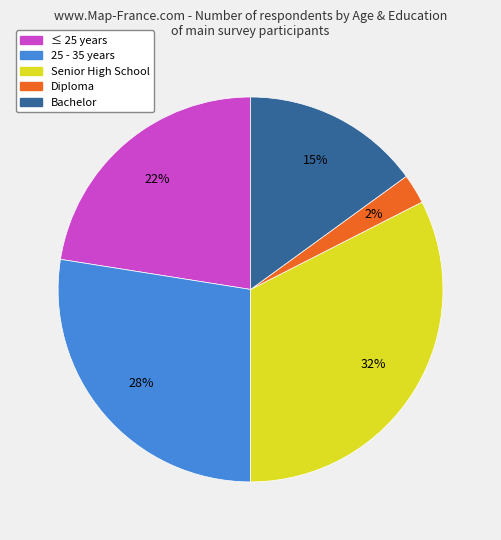

Does 25 - 35 years account for over 50% of the chart?

No